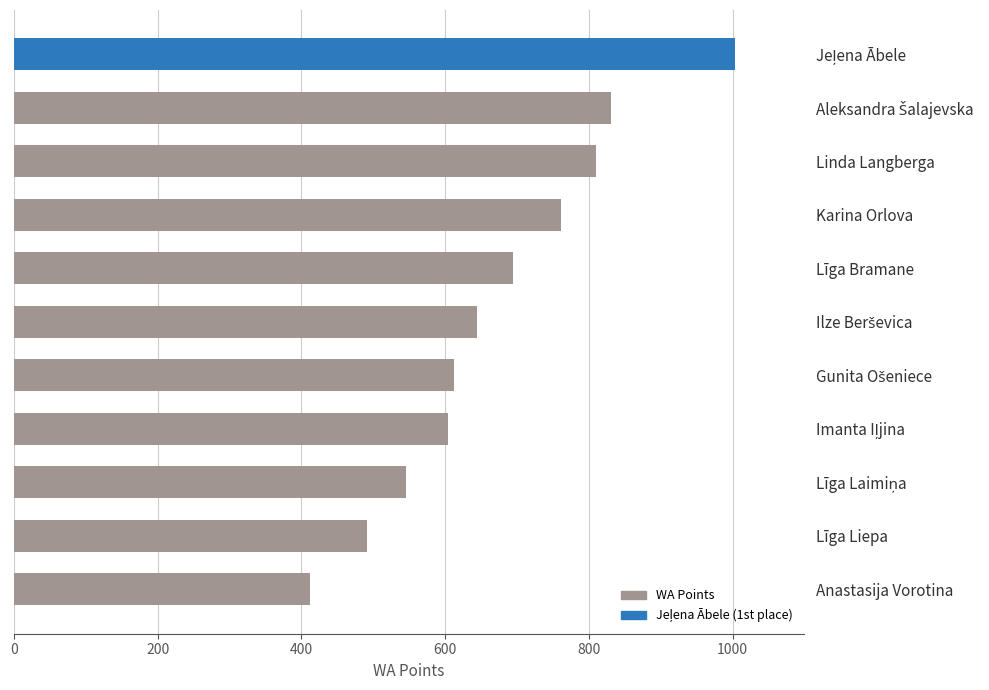

Between Anastasija Vorotina and Līga Liepa, which is larger?

Līga Liepa